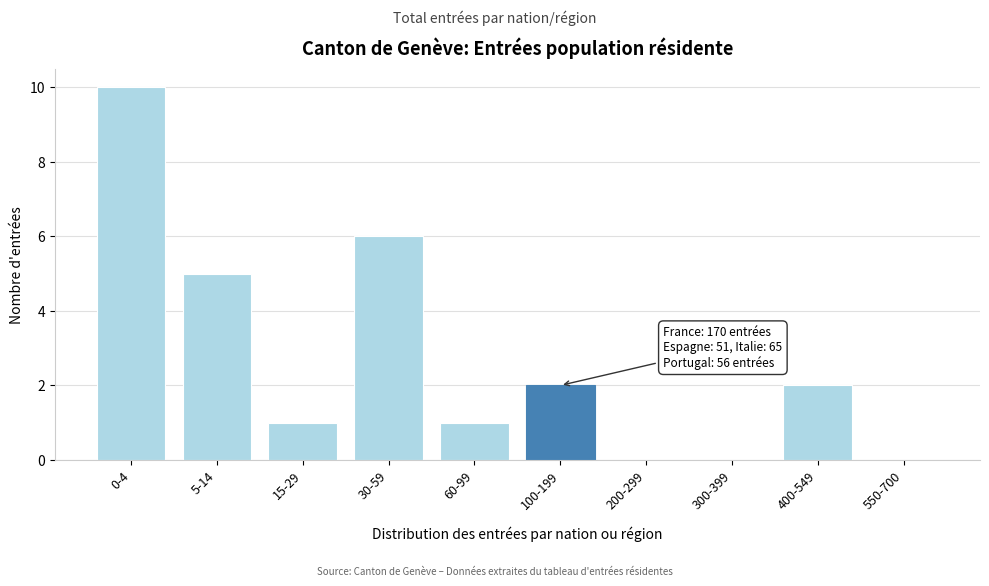

Reading right to left, list all the values displayed in this chart.

550-700=0	400-549=2	300-399=0	200-299=0	100-199=2	60-99=1	30-59=6	15-29=1	5-14=5	0-4=10